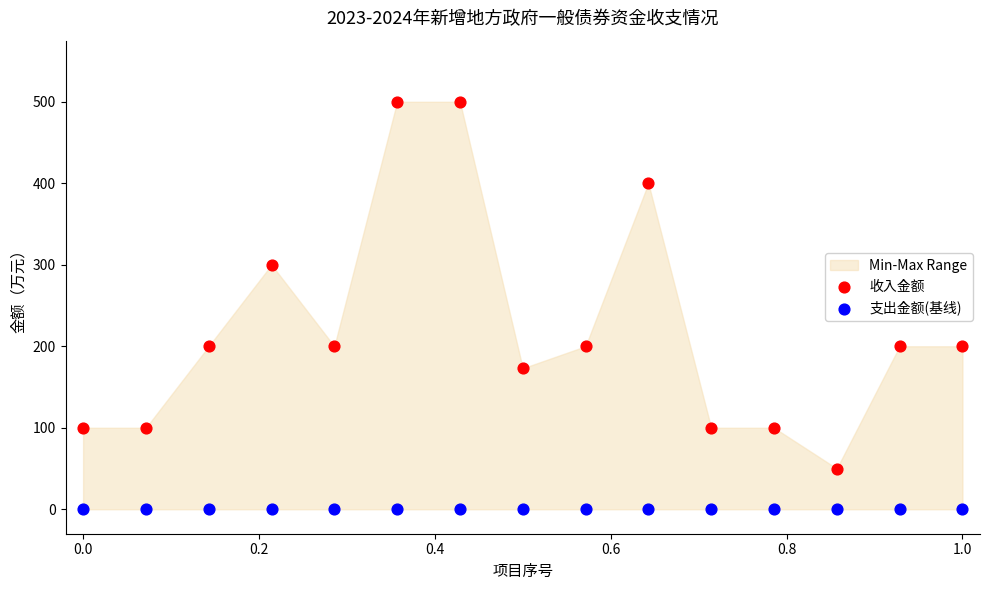

Which series contains the lowest Y value?

支出金额(基线)